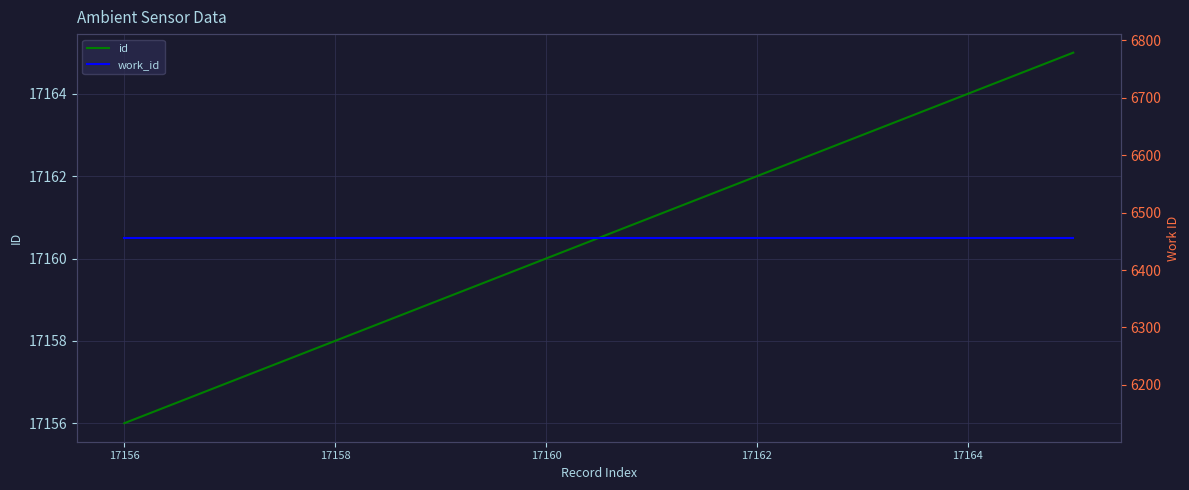

Which series has the largest total across all categories?

id